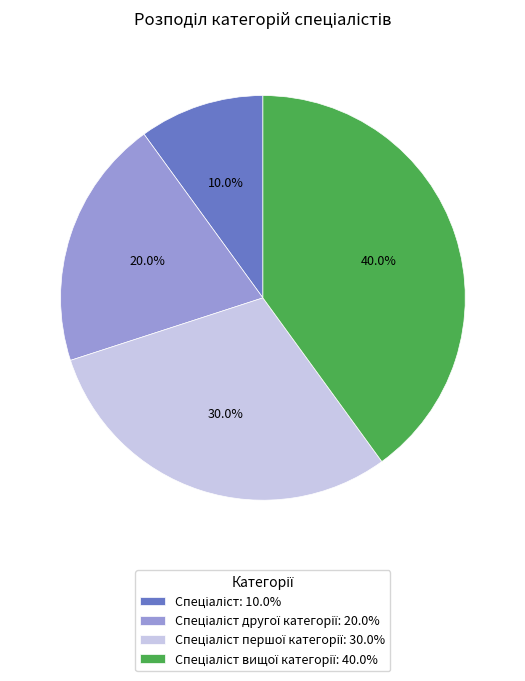

To the nearest percent, what is the average slice percentage?

25%